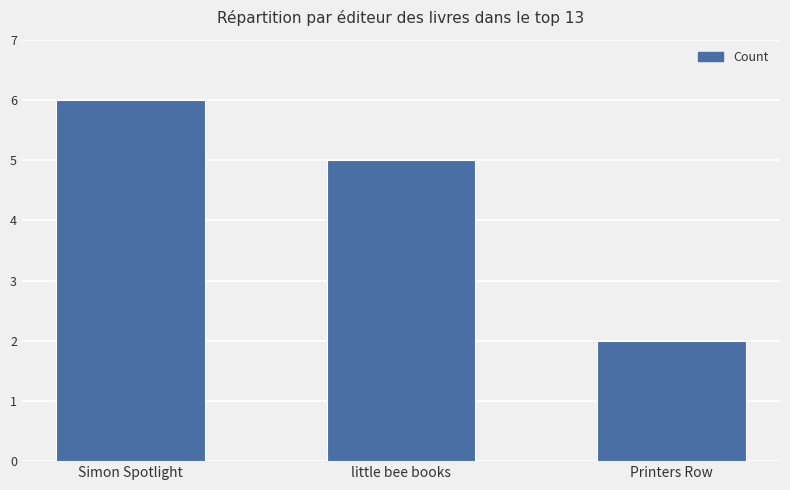

Does the chart contain stacked bars?

No